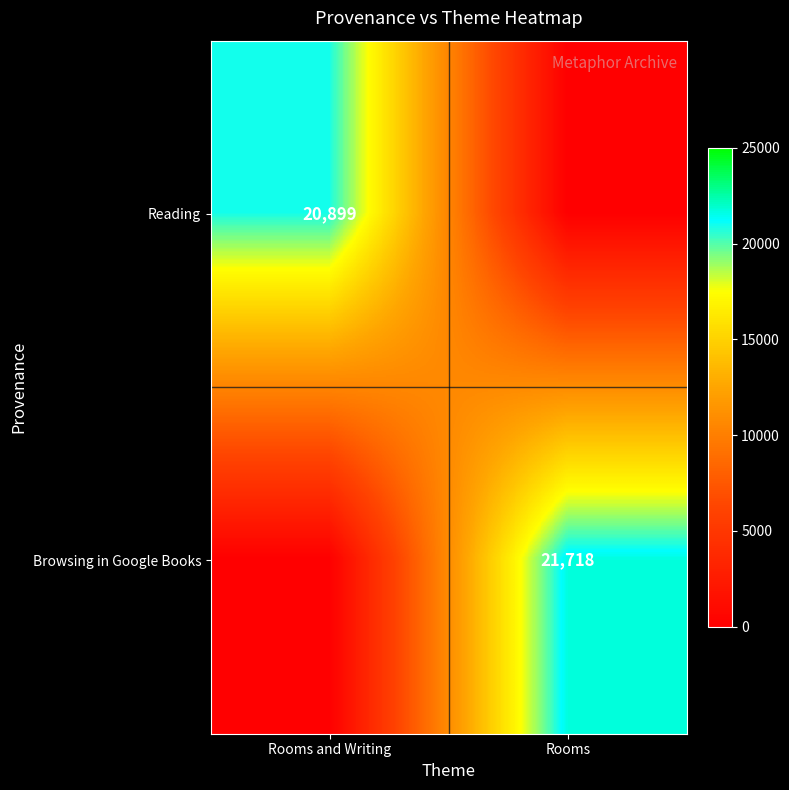

The value of Reading at Rooms and Writing is 27655. True or false?

False